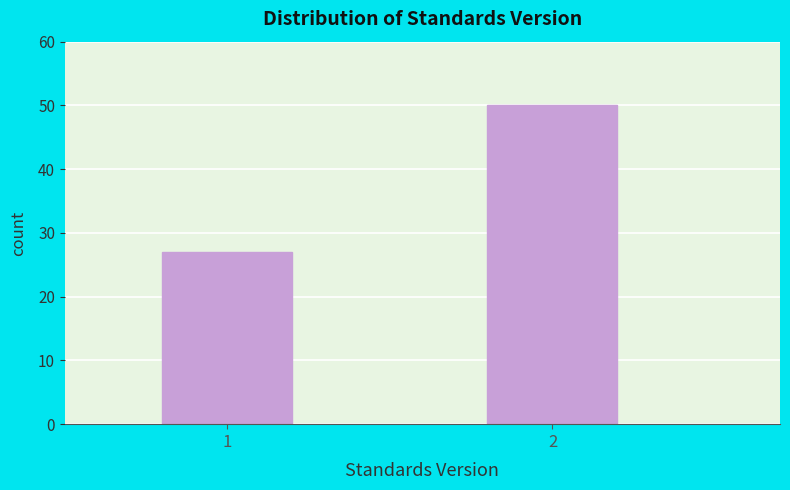

Reading left to right, list all the values displayed in this chart.

1=27	2=50